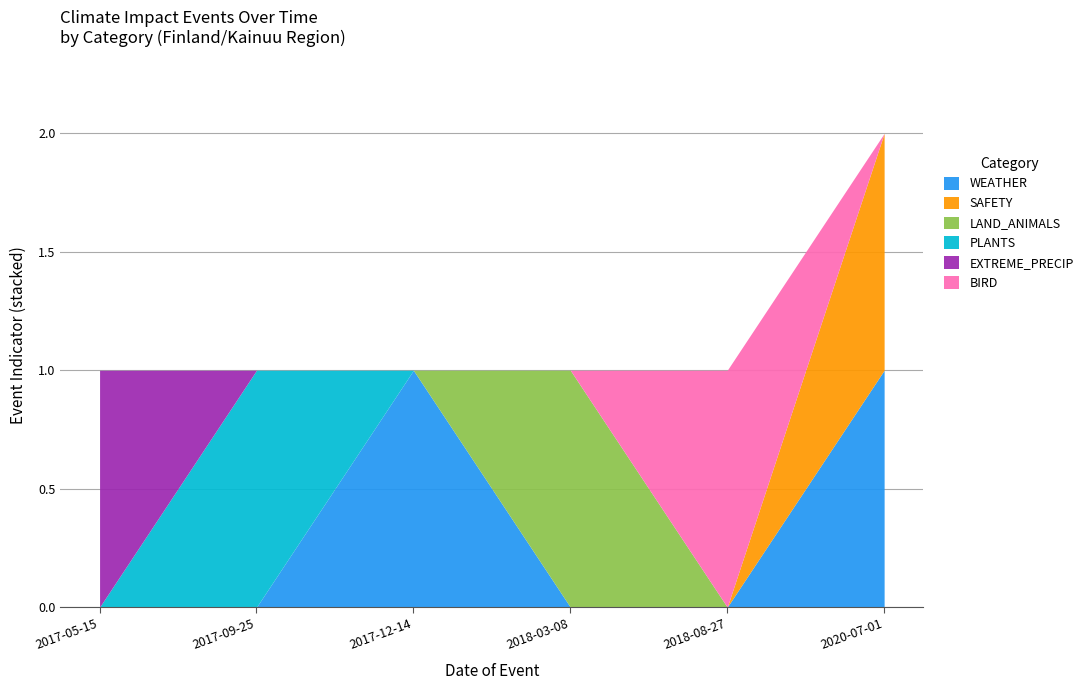

What are all the series names shown in the legend?

WEATHER, SAFETY, LAND_ANIMALS, PLANTS, EXTREME_PRECIP, BIRD